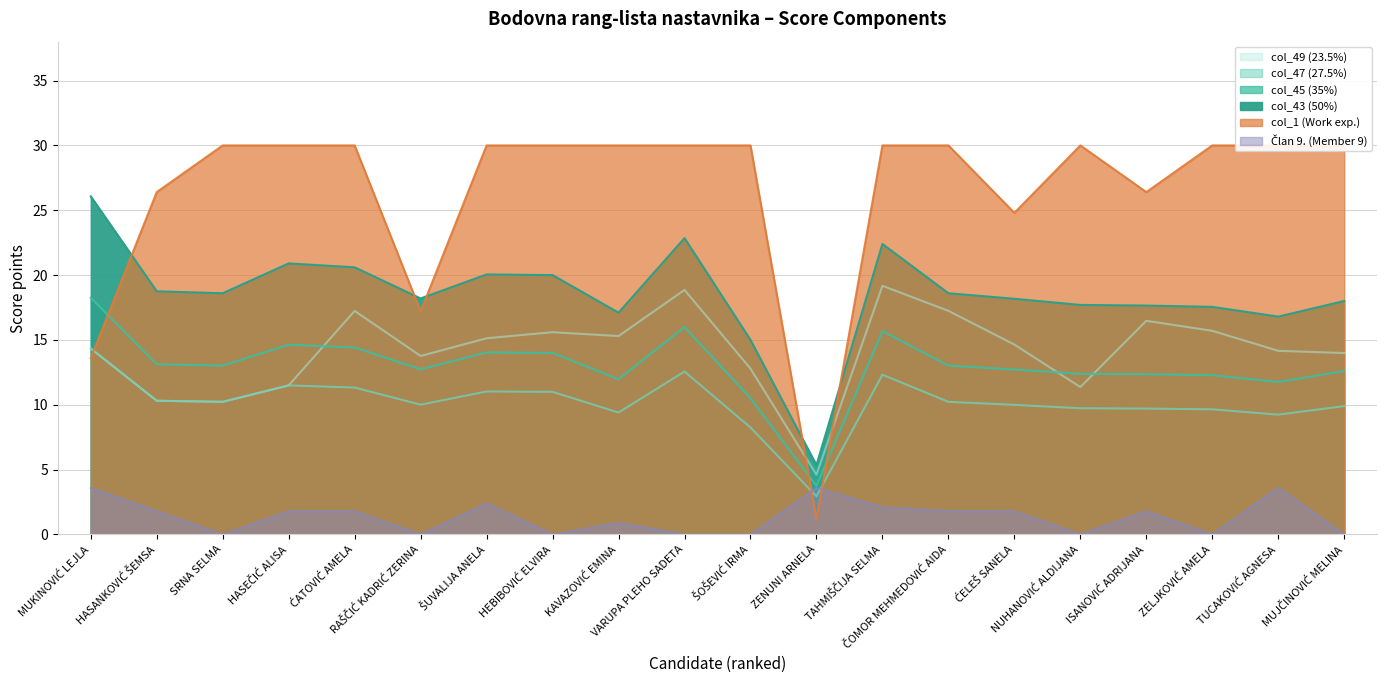

What is the value of the col_49 (23.5%) point at the 4th from the left?

11.5